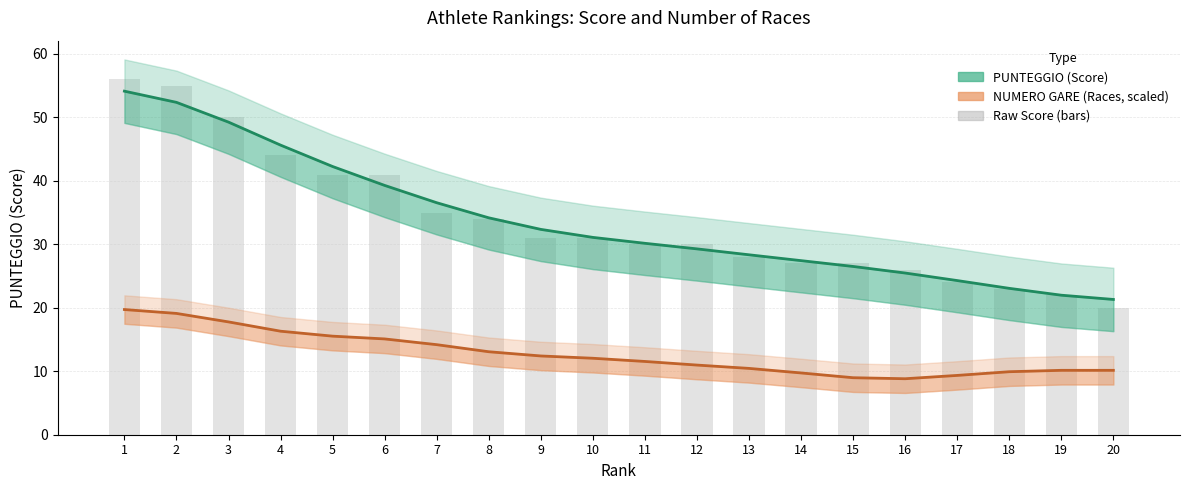

The NUMERO GARE (Races, scaled) series shows 29.0 at 4. True or false?

False